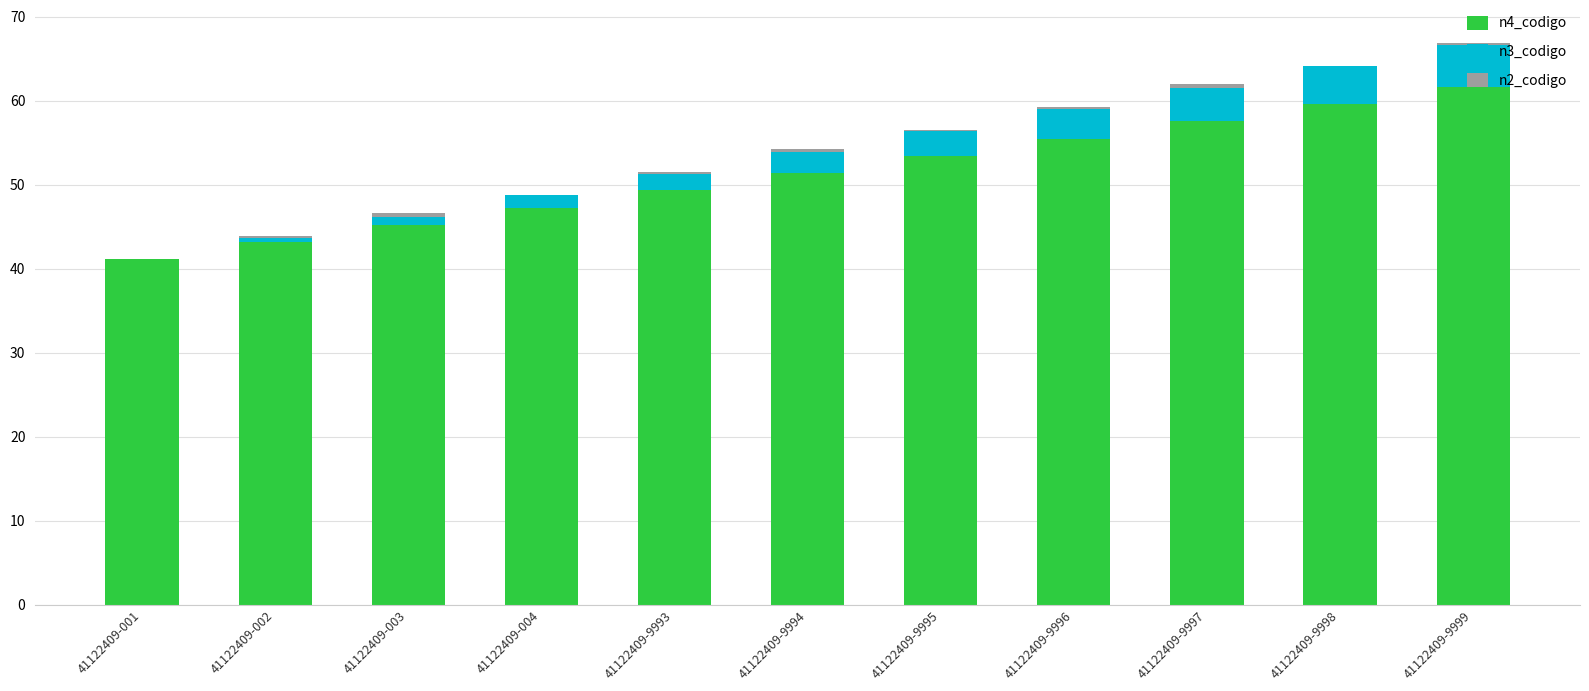

Are the bars grouped side by side (vs. stacked)?

No